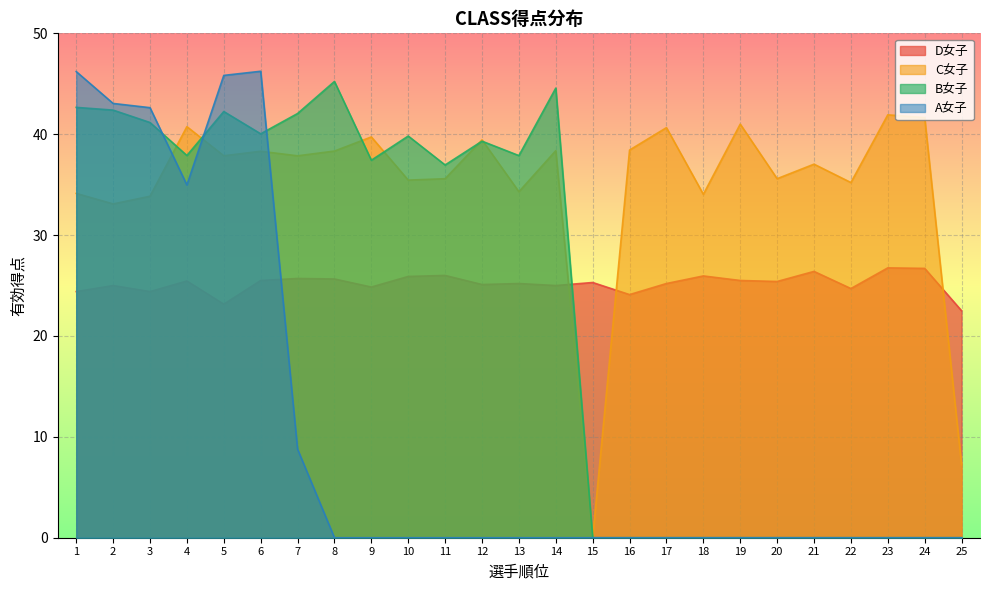

At which label does B女子 first exceed 37?

1